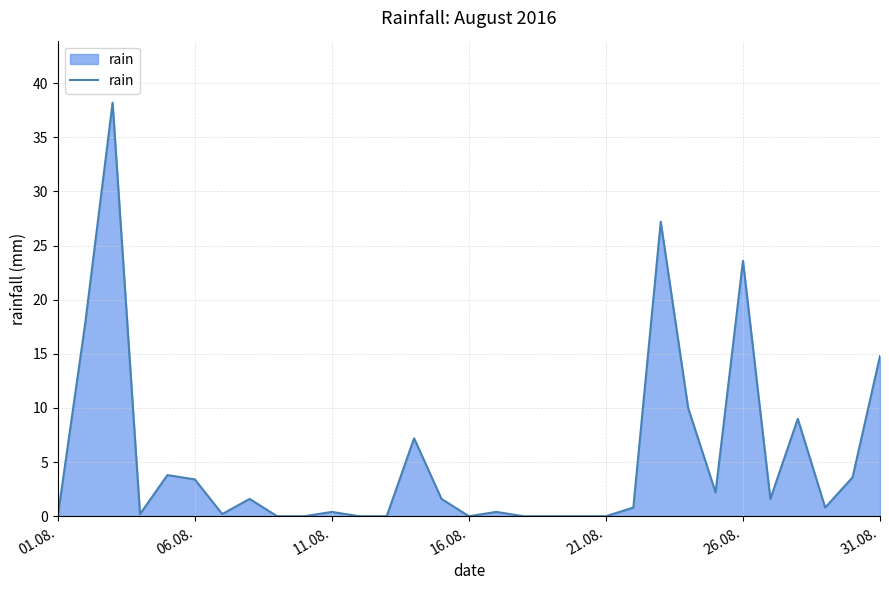

What is the greatest value displayed?

38.2